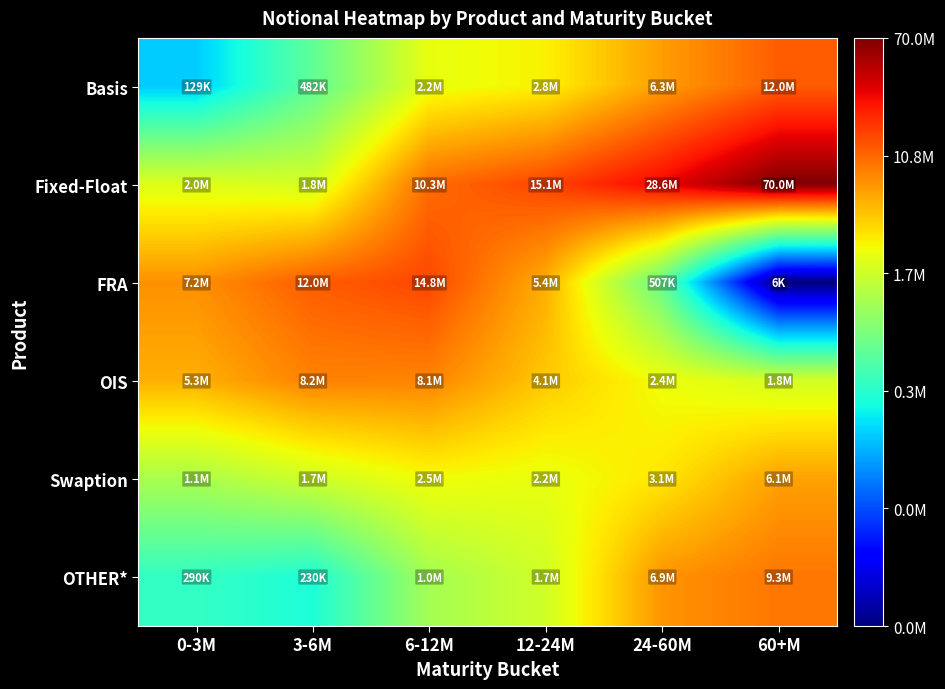

What is the spread (max minus min) of values at 12-24M?

0.9